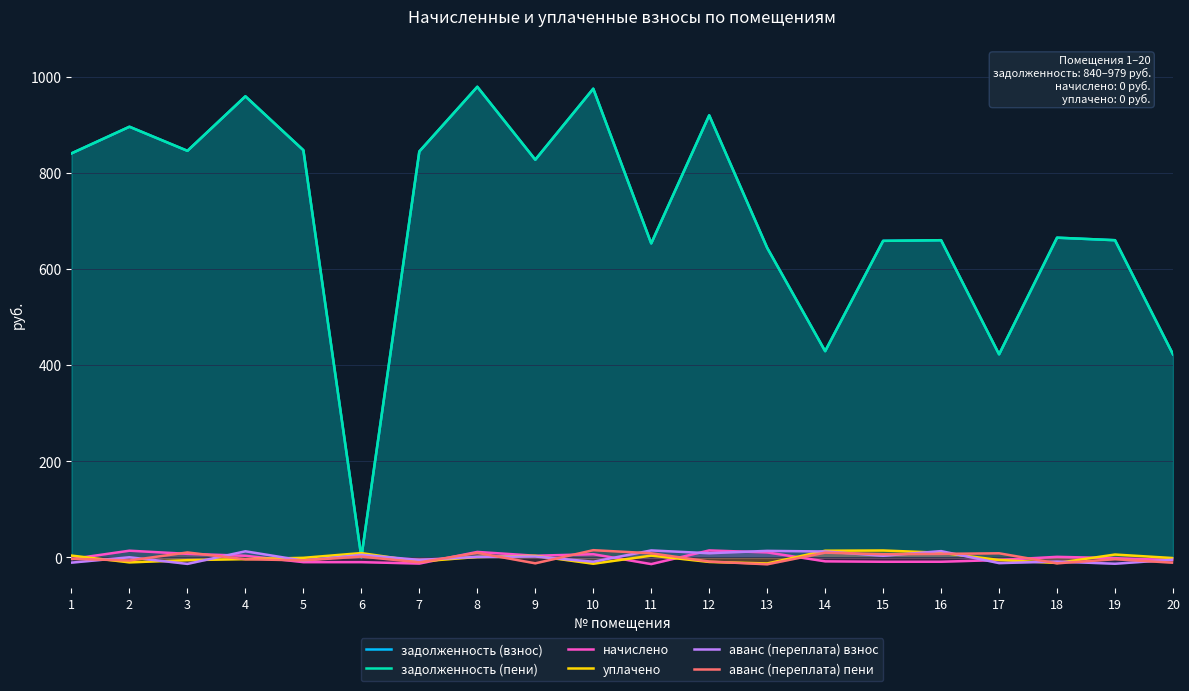

Which category has the highest value in the задолженность (пени) series?

8